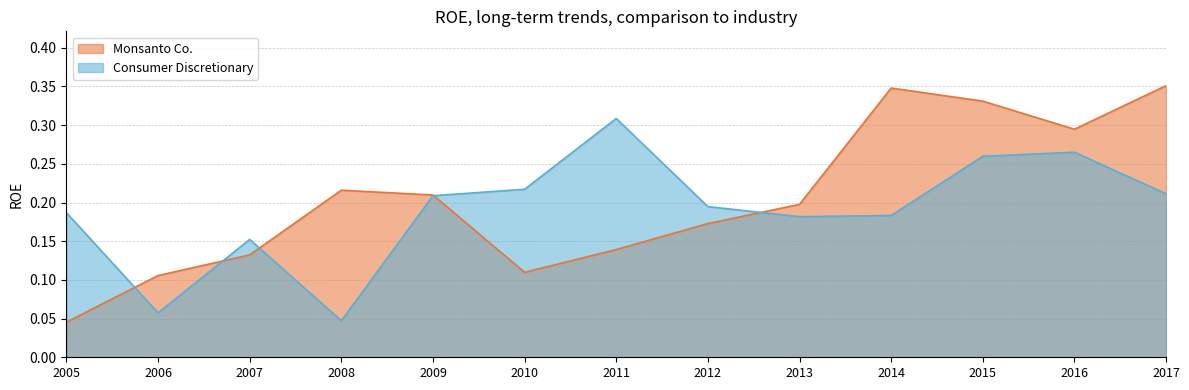

Rank the series at 2012 from lowest to highest value.

Monsanto Co., Consumer Discretionary